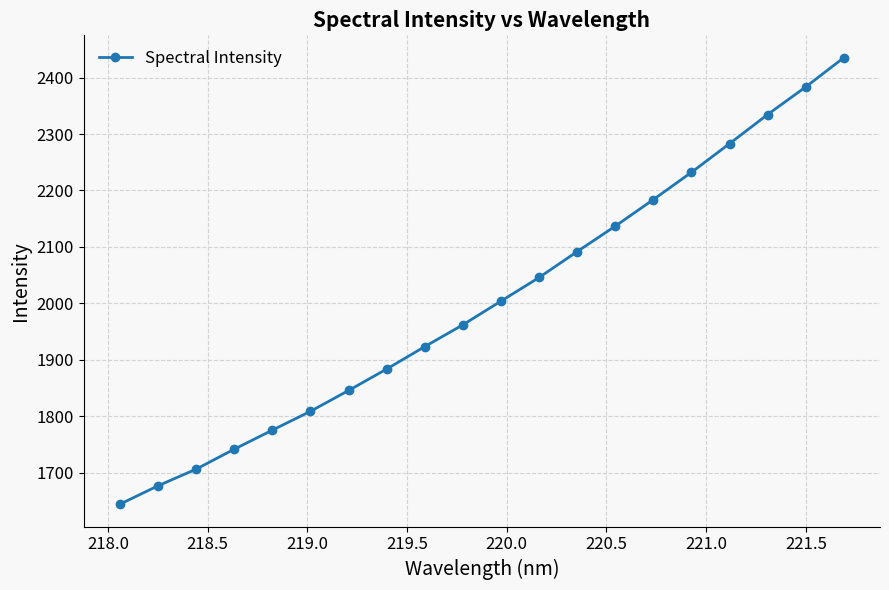

What is the greatest value displayed?

2435.5